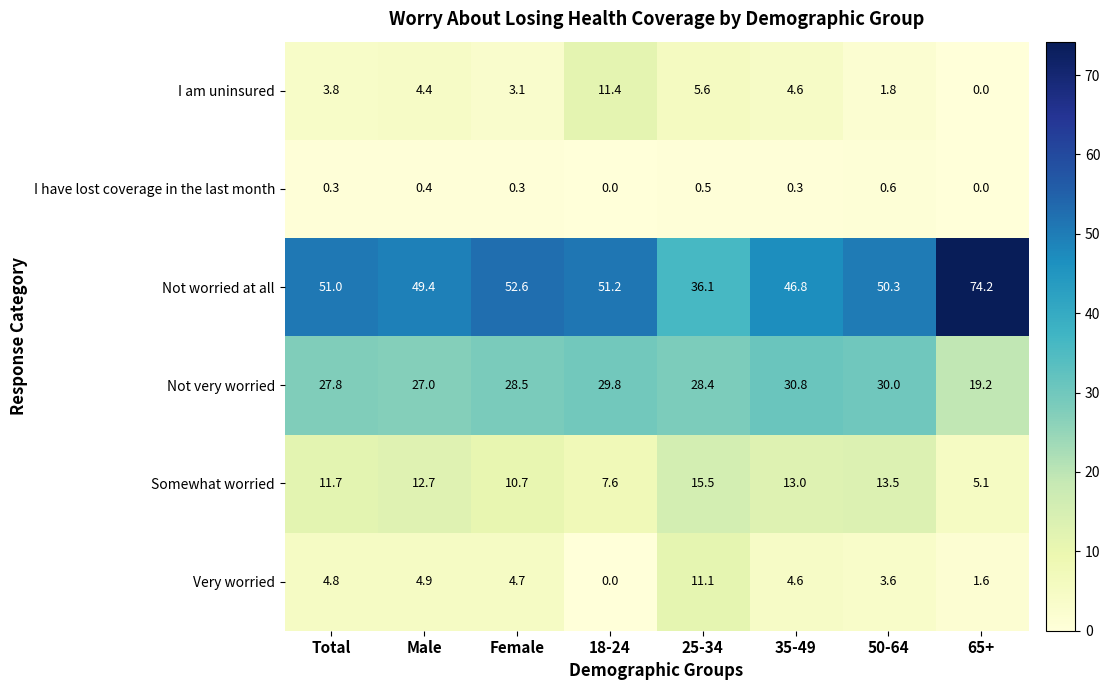

Which series changed the most between 35-49 and 50-64?

Not worried at all